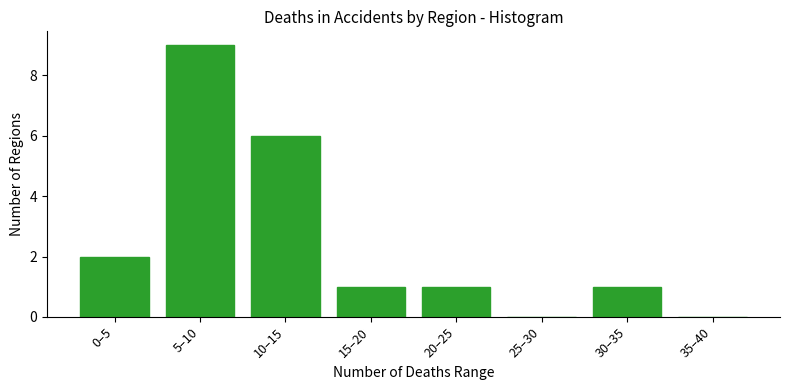

Reading right to left, extract all data points from this chart.

35–40=0	30–35=1	25–30=0	20–25=1	15–20=1	10–15=6	5–10=9	0–5=2